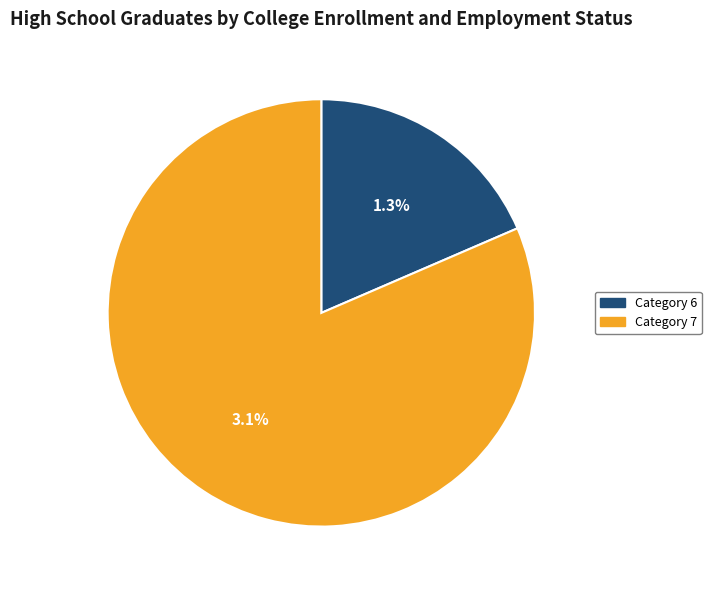

To the nearest percent, what is the difference between the largest and smallest slice percentages?

63%